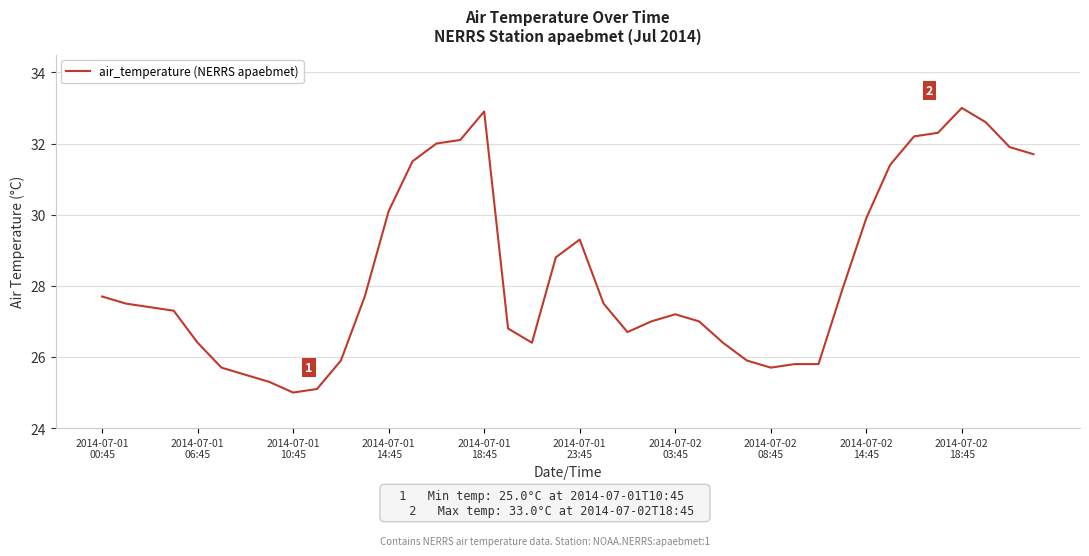

What is the average value?

28.4